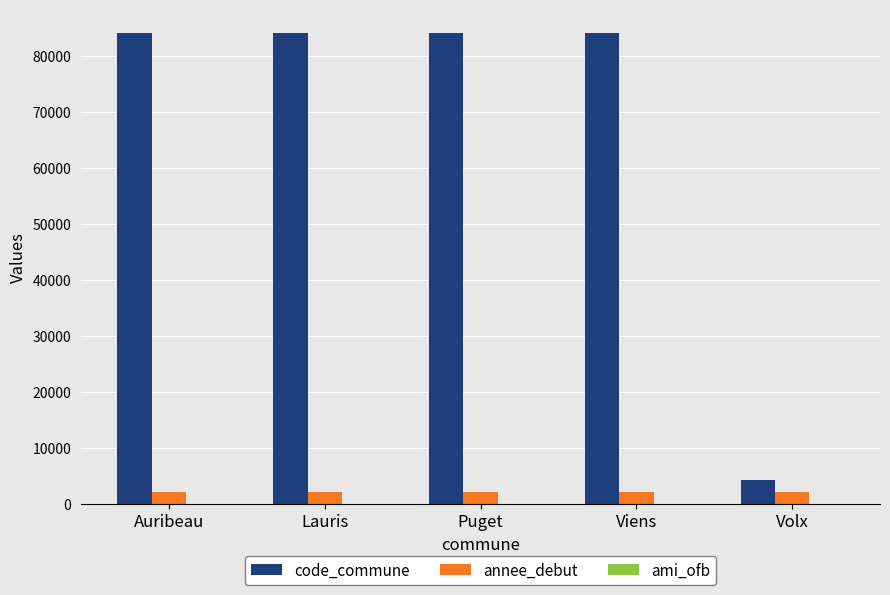

What is the greatest value displayed?

84144